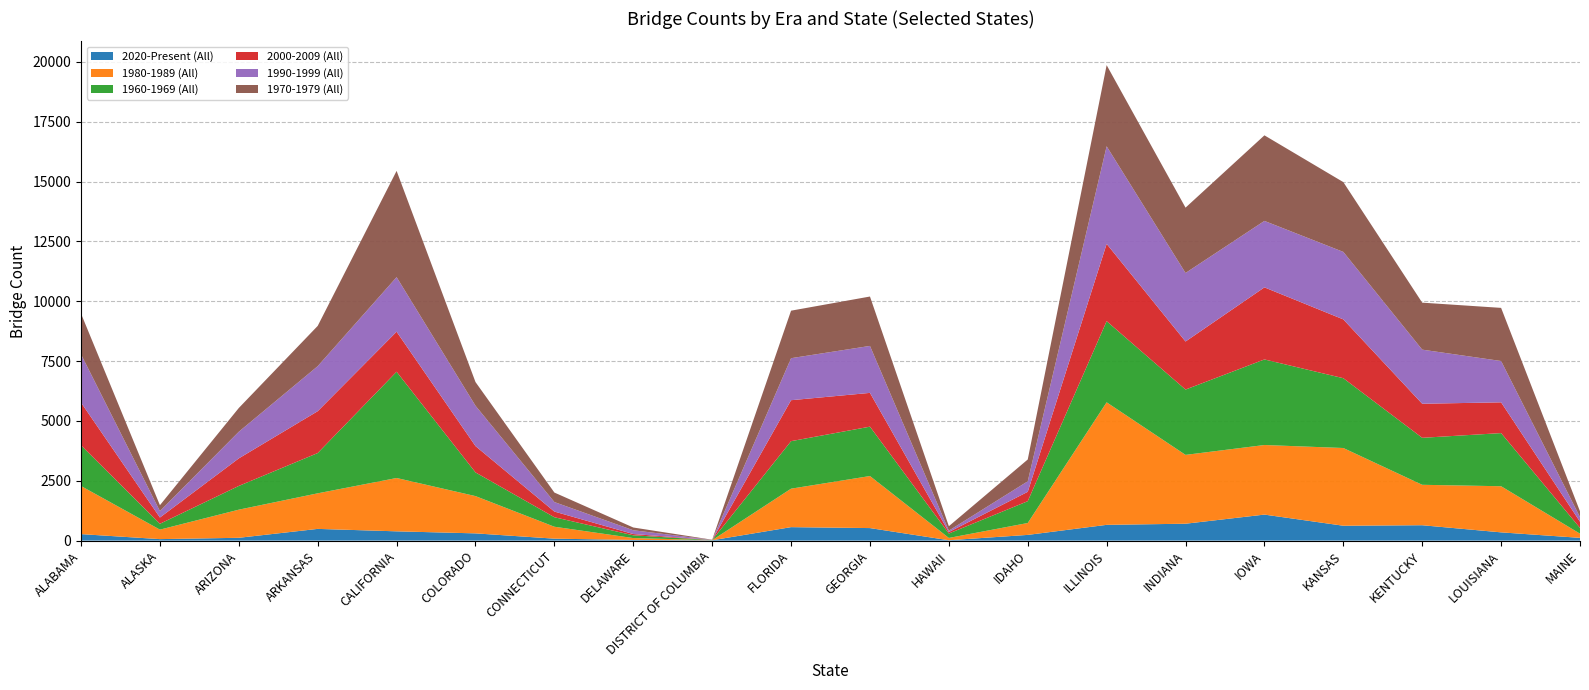

Reading left to right, extract all data points from this chart.

2020-Present (All): 271	62	117	489	387	302	81	27	14	562	523	15	238	658	705	1086	621	642	344	115
1980-1989 (All): 2009	396	1175	1486	2228	1557	498	79	2	1607	2174	96	497	5119	2876	2907	3247	1689	1927	174
1960-1969 (All): 1701	245	992	1682	4439	989	397	115	7	1985	2063	185	911	3390	2729	3575	2916	1963	2220	240
2000-2009 (All): 1785	261	1151	1749	1672	1100	237	53	3	1711	1411	61	392	3229	2007	3011	2457	1423	1285	260
1990-1999 (All): 2016	269	1113	1881	2280	1686	397	158	3	1755	1962	59	439	4077	2863	2776	2819	2260	1726	194
1970-1979 (All): 1701	245	992	1682	4439	989	397	115	7	1985	2063	185	911	3390	2729	3575	2916	1963	2220	240